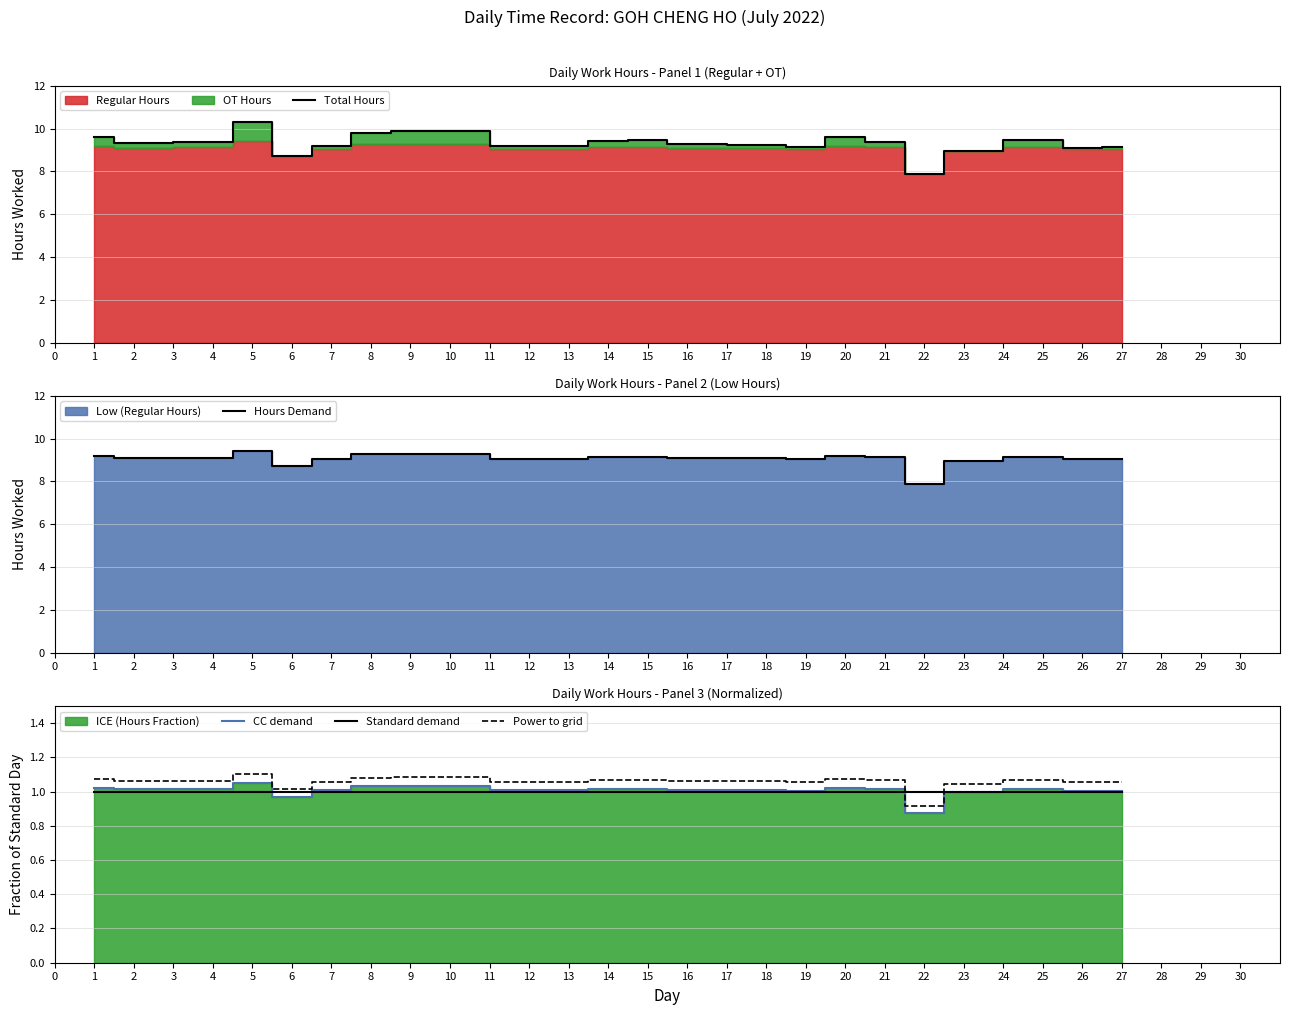

The CC demand series shows 0.6 at 16. True or false?

False